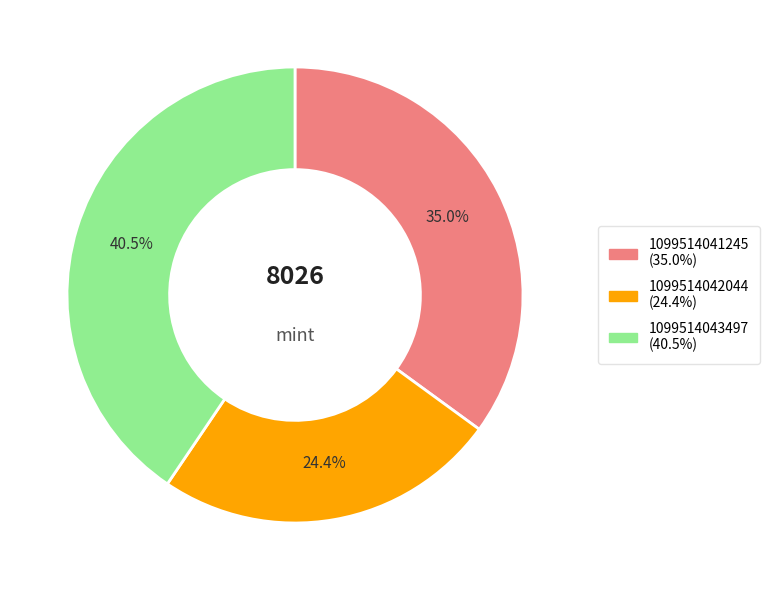

Is there a majority slice in this chart?

No